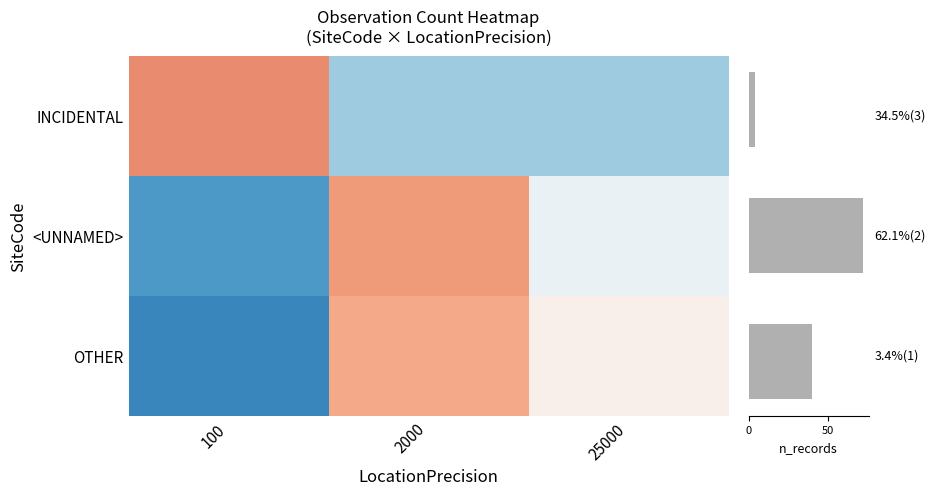

How many negative values does the OTHER series have?

1